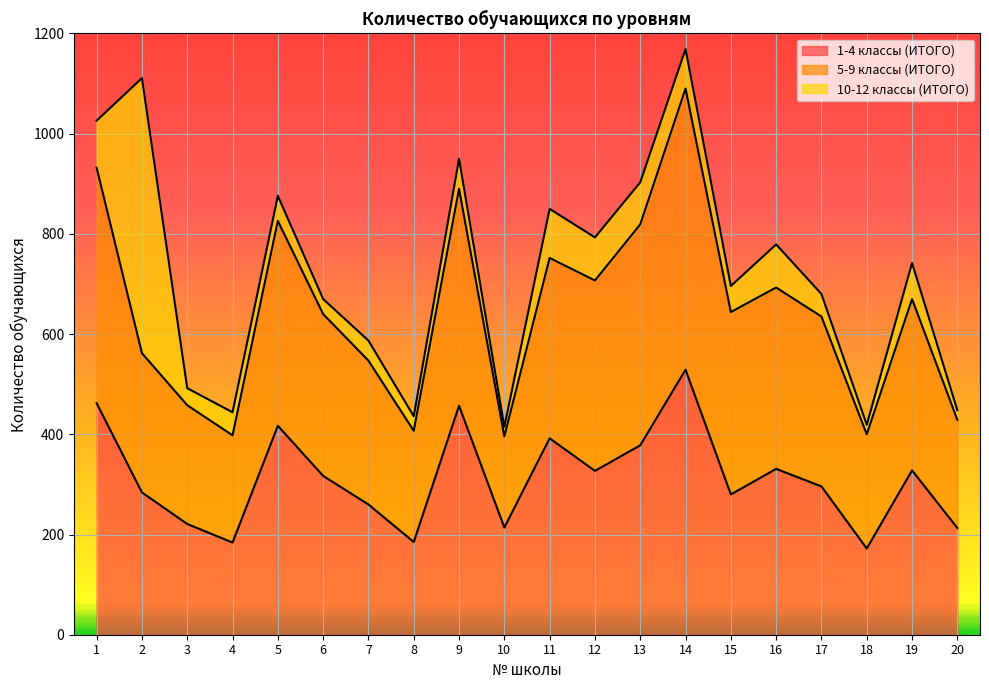

Count the number of categories in the chart.

20